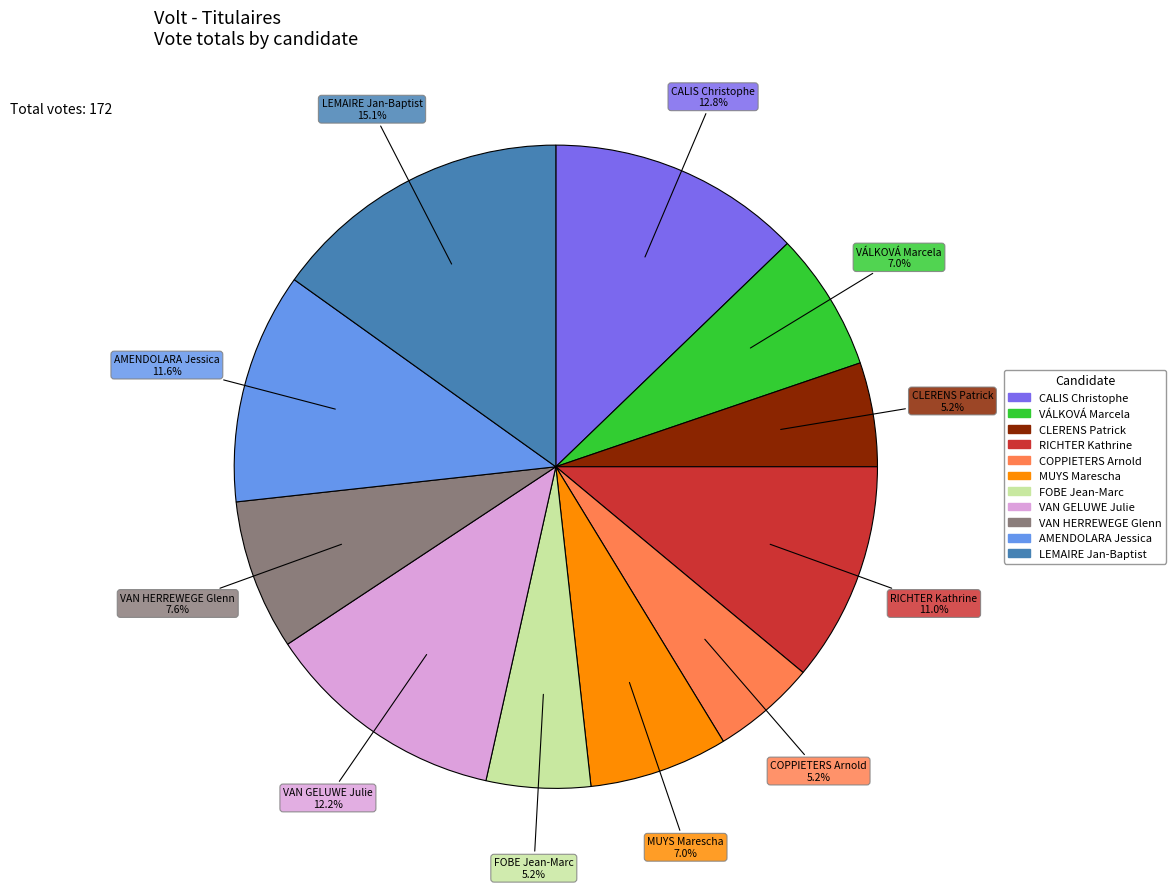

What portion of the pie excludes CLERENS Patrick?

94.8%